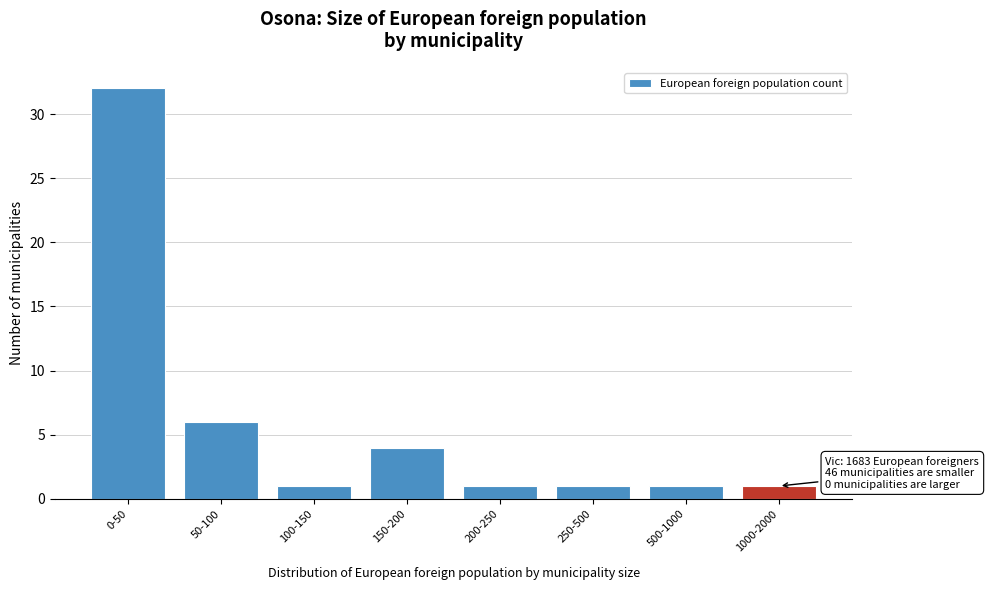

Reading left to right, what are all the values shown in this chart?

32	6	1	4	1	1	1	1